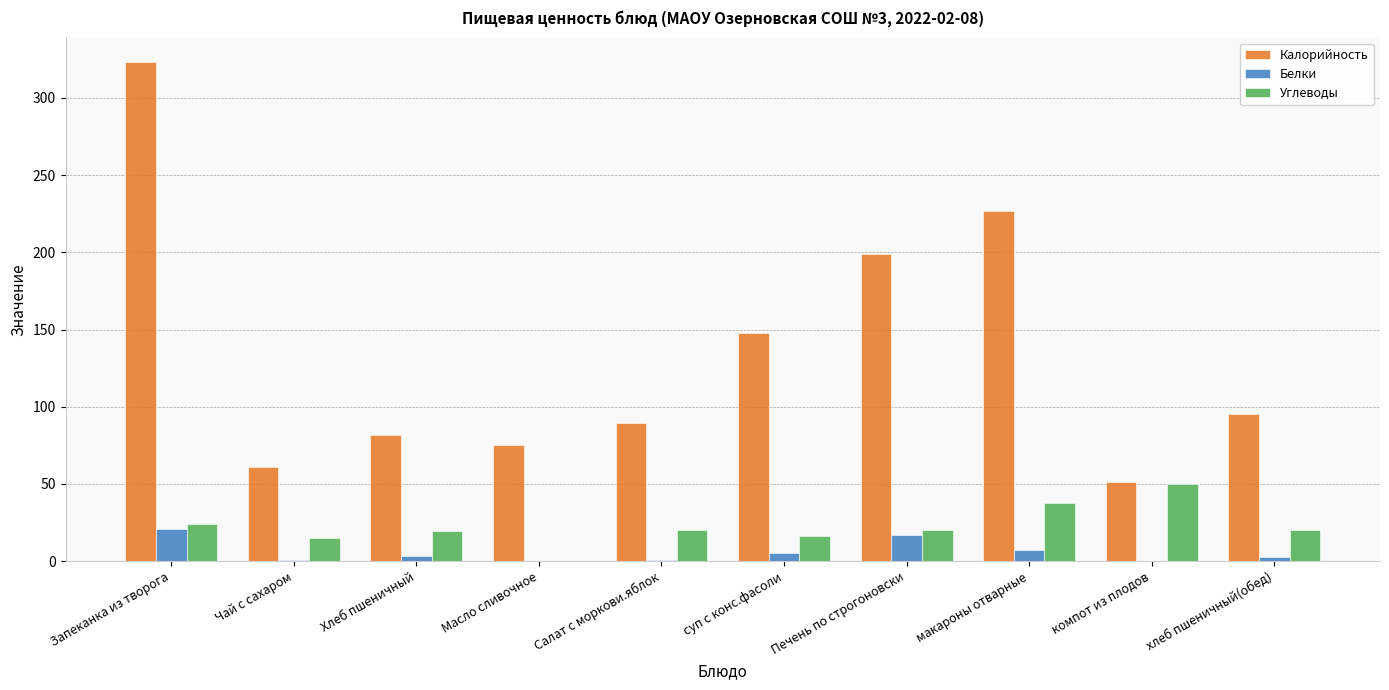

How many groups of bars are there?

10